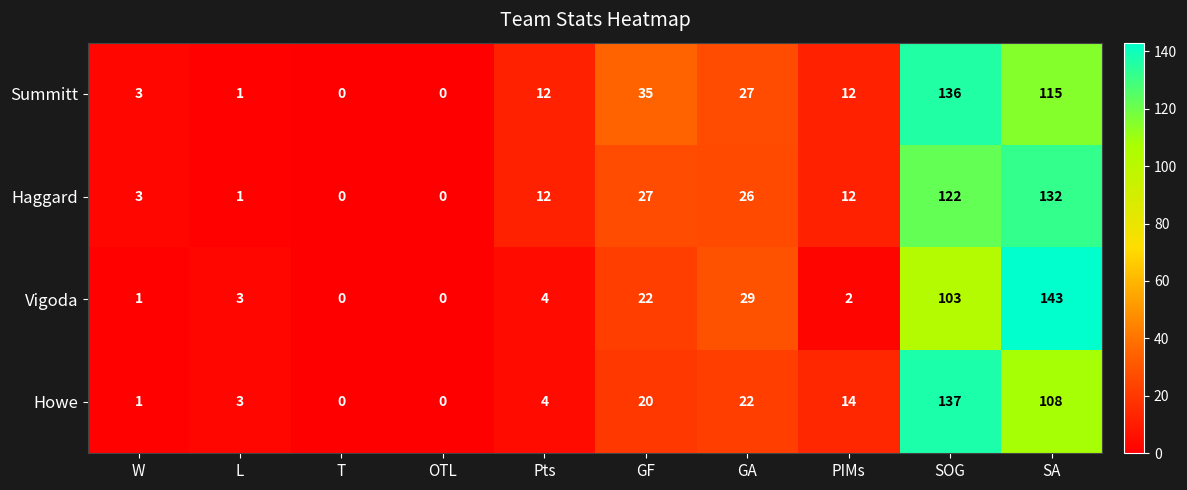

The value of Haggard at GA is 26. True or false?

True